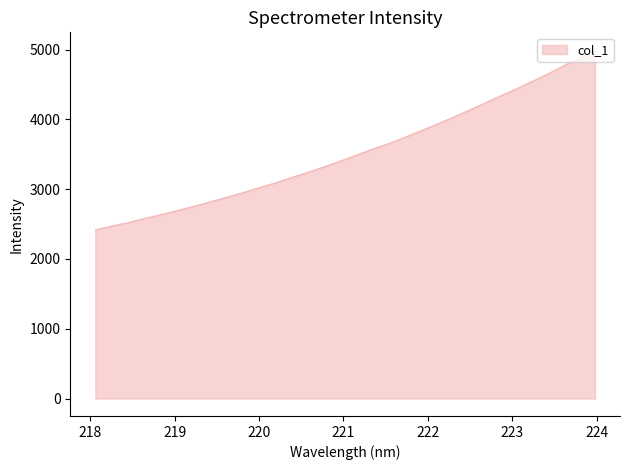

What is the greatest value displayed?

4996.3